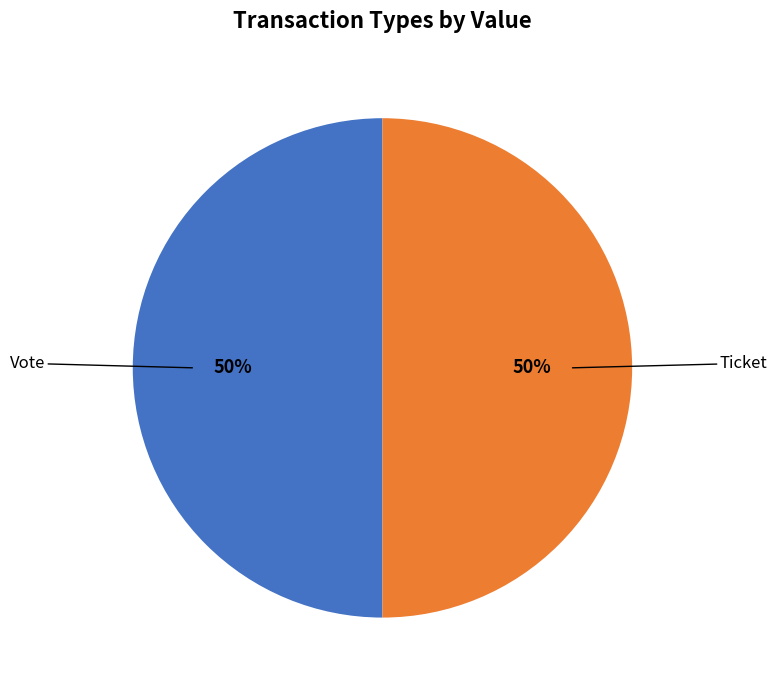

To the nearest percent, what is the average slice percentage?

50%